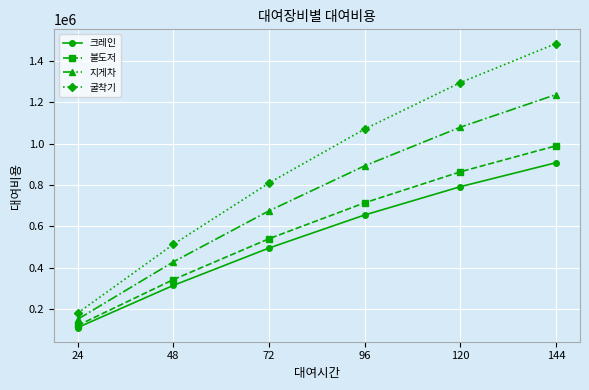

What value does the 지게차 series have at 24?

150000